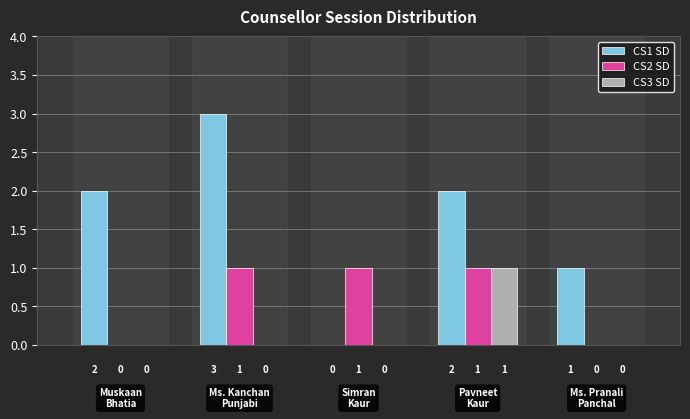

Are the bars horizontal?

No